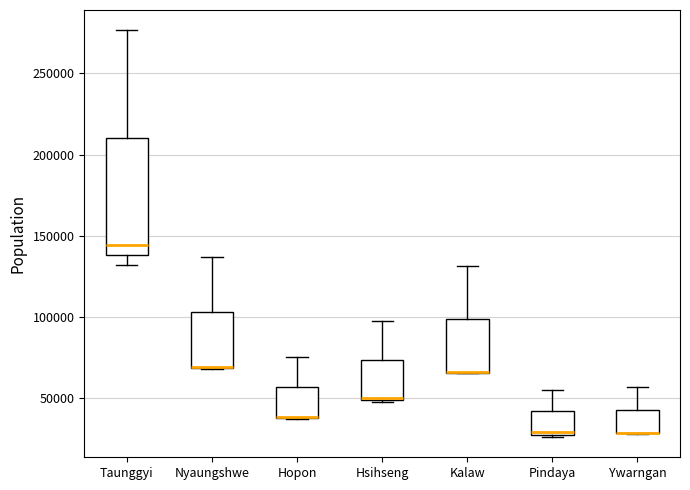

Reading left to right, read every box against the y-axis: the position of its median line, the range the box covers, and the ends of its whiskers. The values are not printed on the chart, so give them approximately, as read against the axis.

Taunggyi: median 145000, box 140000 to 210000, whiskers 130000 to 275000
Nyaungshwe: median 70000 (drawn on the box's lower edge), box 70000 to 105000, whiskers 70000 to 135000
Hopon: median 40000 (drawn on the box's lower edge), box 40000 to 55000, whiskers 35000 to 75000
Hsihseng: median 50000, box 50000 to 75000, whiskers 45000 to 95000
Kalaw: median 65000 (drawn on the box's lower edge), box 65000 to 100000, whiskers 65000 to 130000
Pindaya: median 30000, box 25000 to 40000, whiskers 25000 to 55000
Ywarngan: median 30000 (drawn on the box's lower edge), box 30000 to 45000, whiskers 30000 to 55000